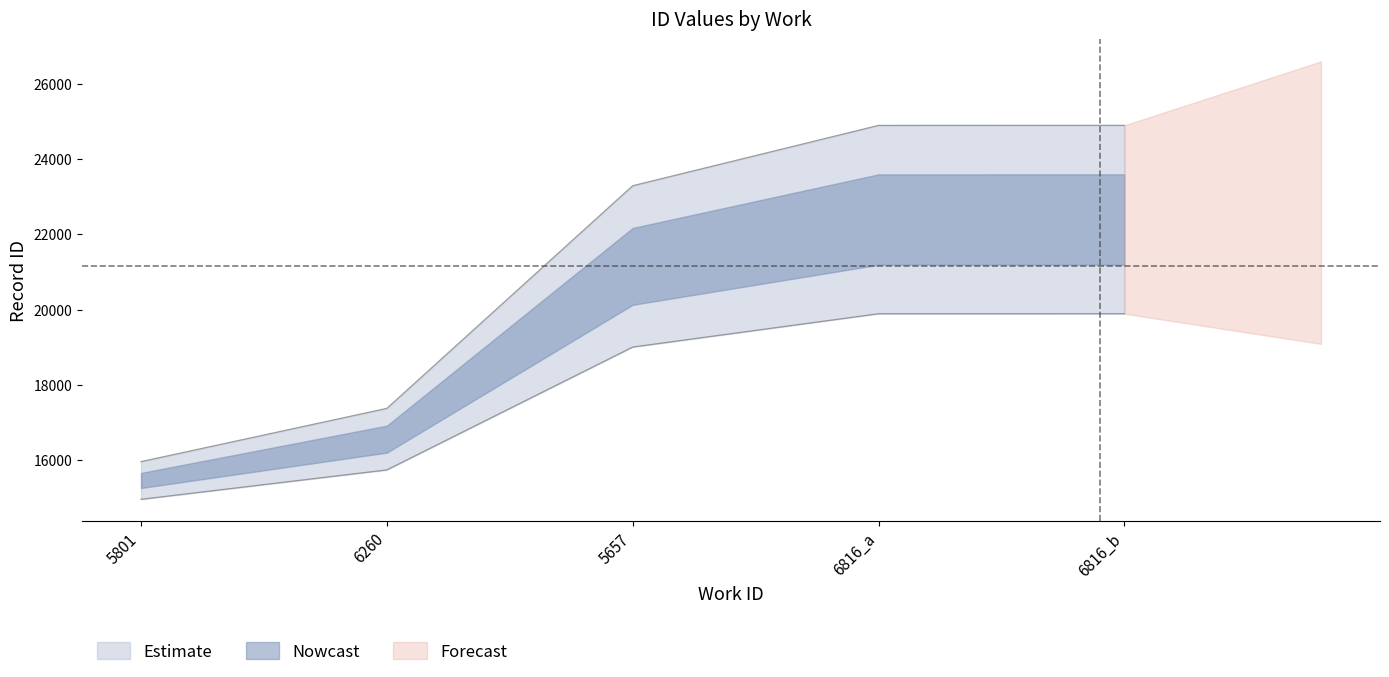

Reading left to right, extract all data points from this chart.

lower_bound: 5801=15969.0	6260=17382.7	5657=23292.8	6816_a=24894.7	6816_b=24896.0
upper_bound: 5801=14969.0	6260=15749.3	5657=19011.2	6816_a=19895.3	6816_b=19896.0